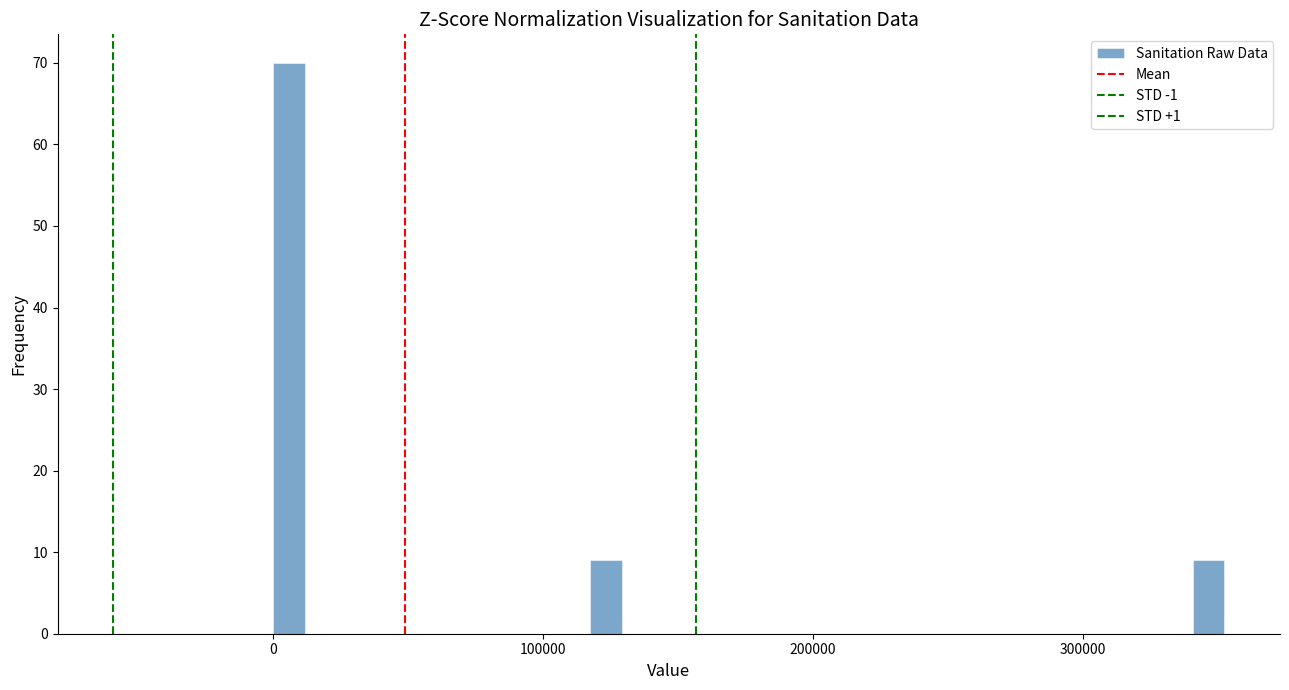

Read against the x-axis, roughly where is the centre of the tallest bar?

10000